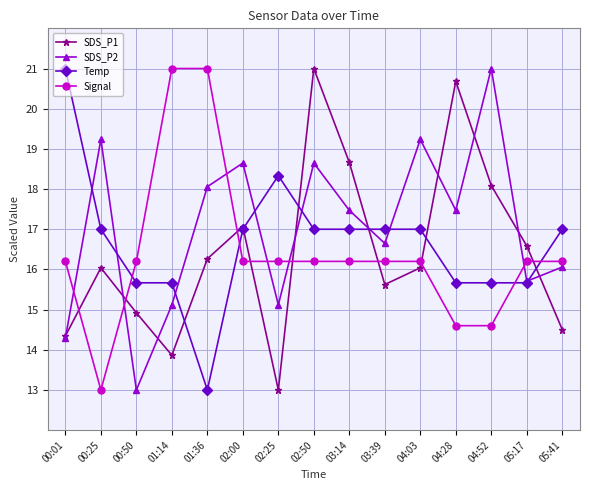

Which category has the lowest value in the Signal series?

00:25